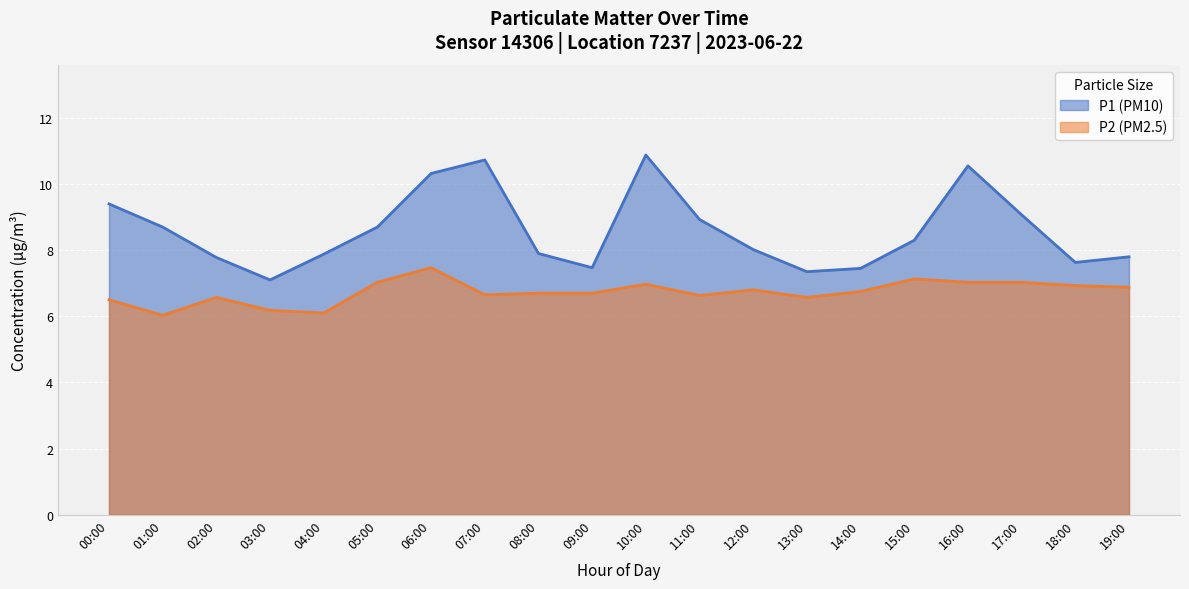

What is the sum of all P2 (PM2.5) values?

134.7